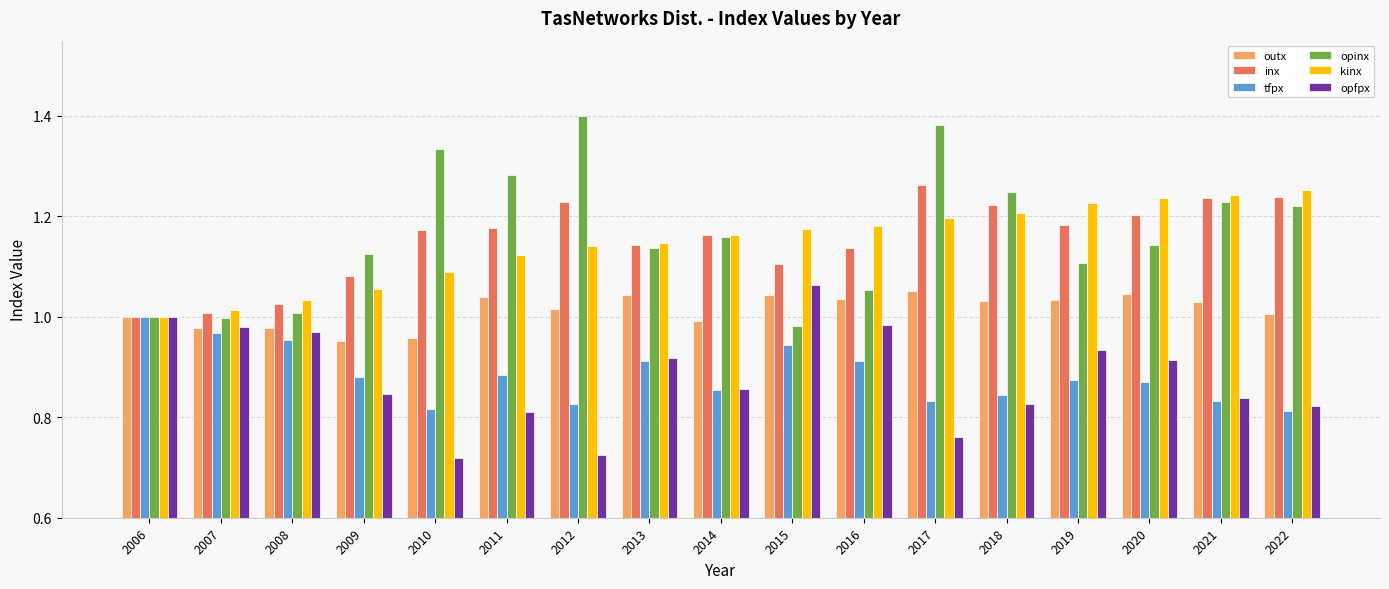

How many data points does each series have?

17